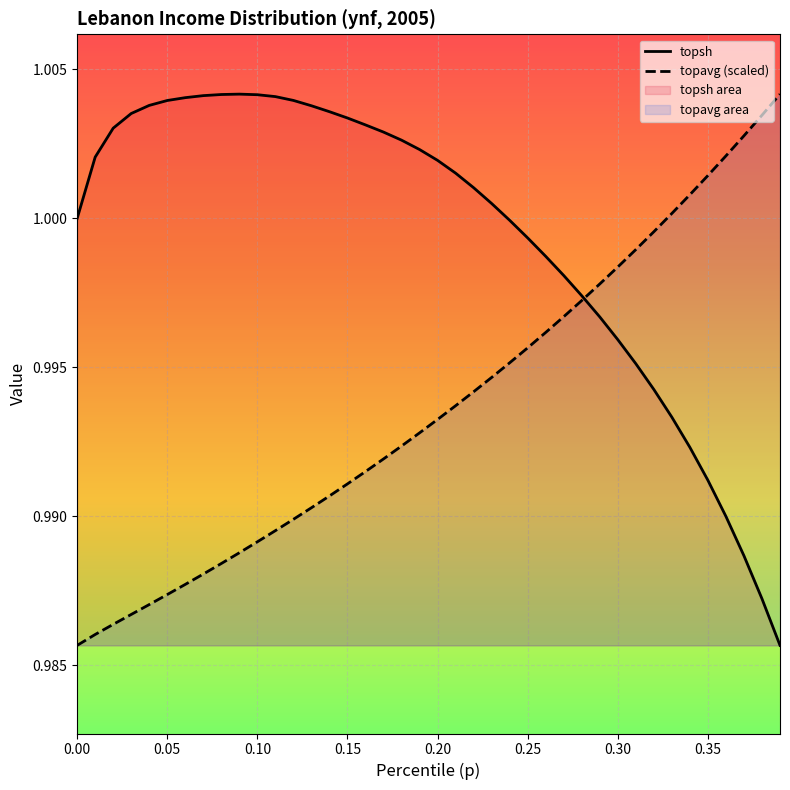

What are all the series names shown in the legend?

topsh, topavg (scaled)